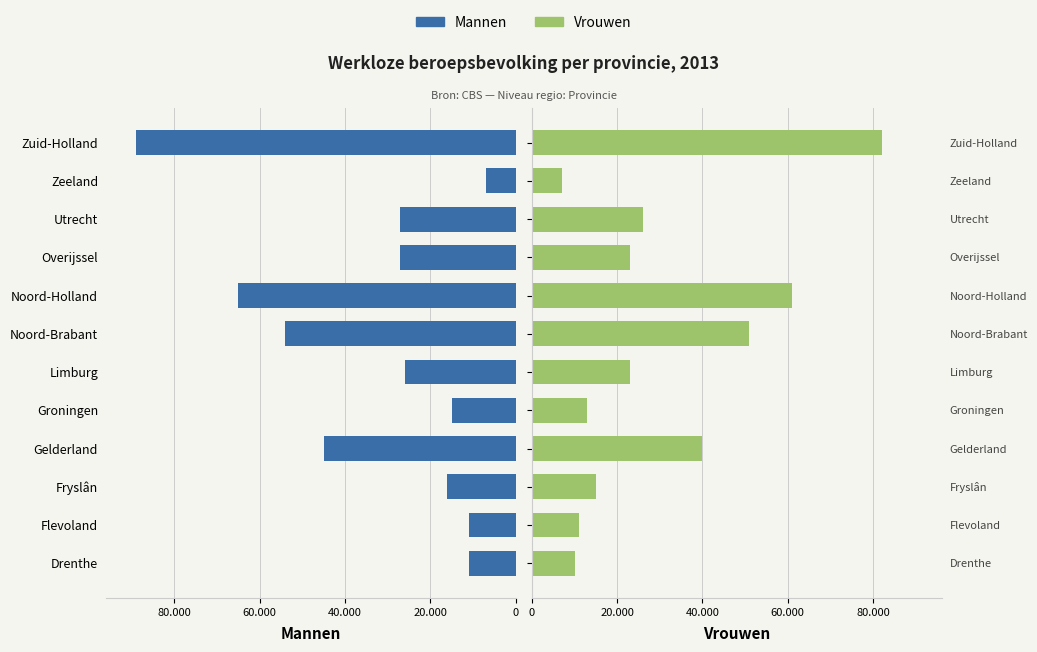

What is the difference between the second highest and second lowest values in the Mannen series?

54000